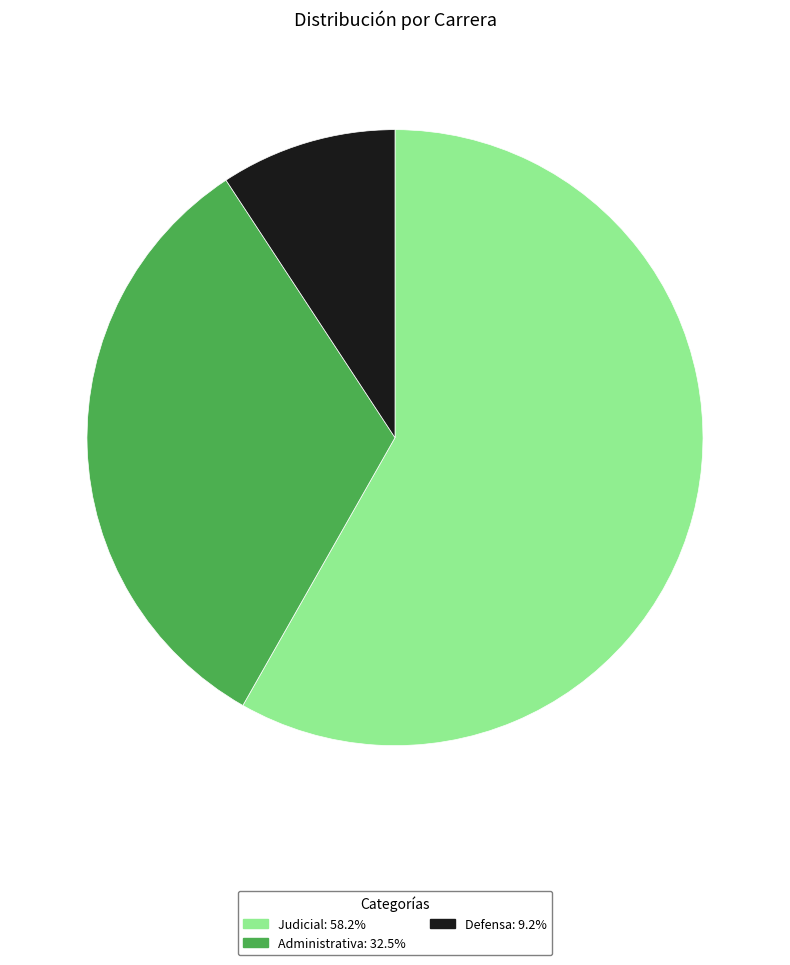

What is the ratio of the value at Judicial: 58.2% to the value at Administrativa: 32.5%?

1.8